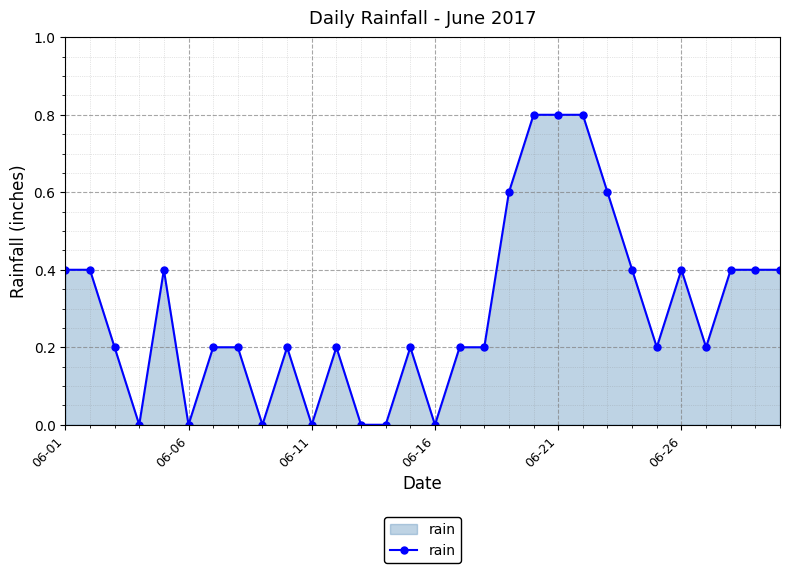

How many categories are shown in the chart?

30